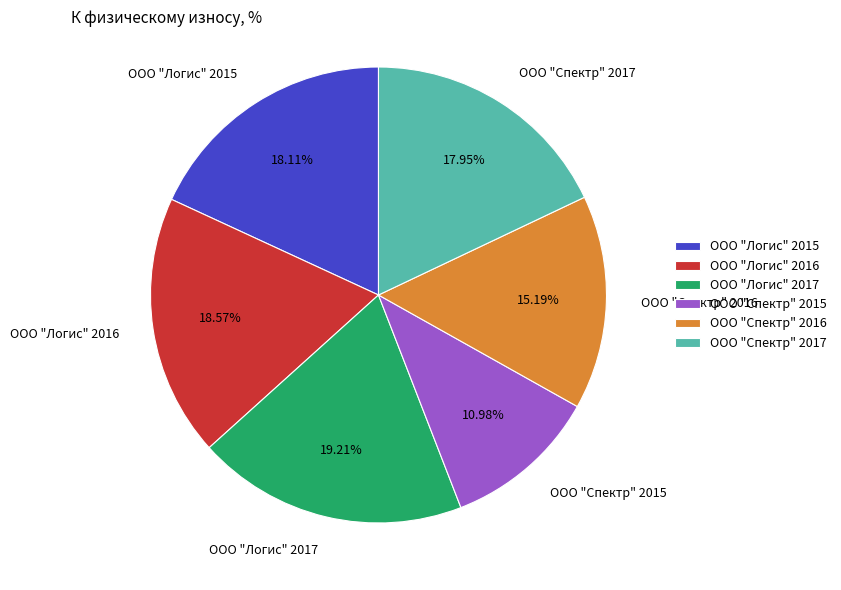

To the nearest percent, what is the difference between the largest and smallest slice percentages?

8%